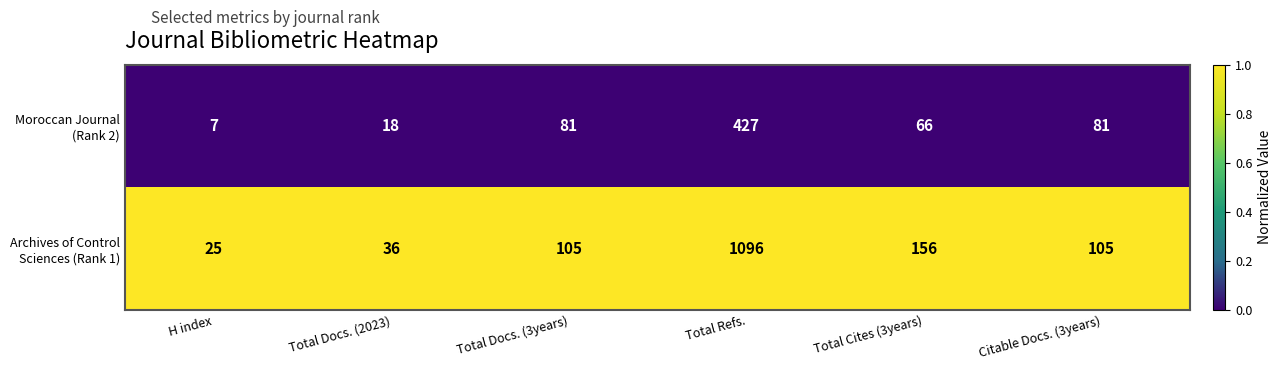

What is the total value across all series at Total Docs. (2023)?

54